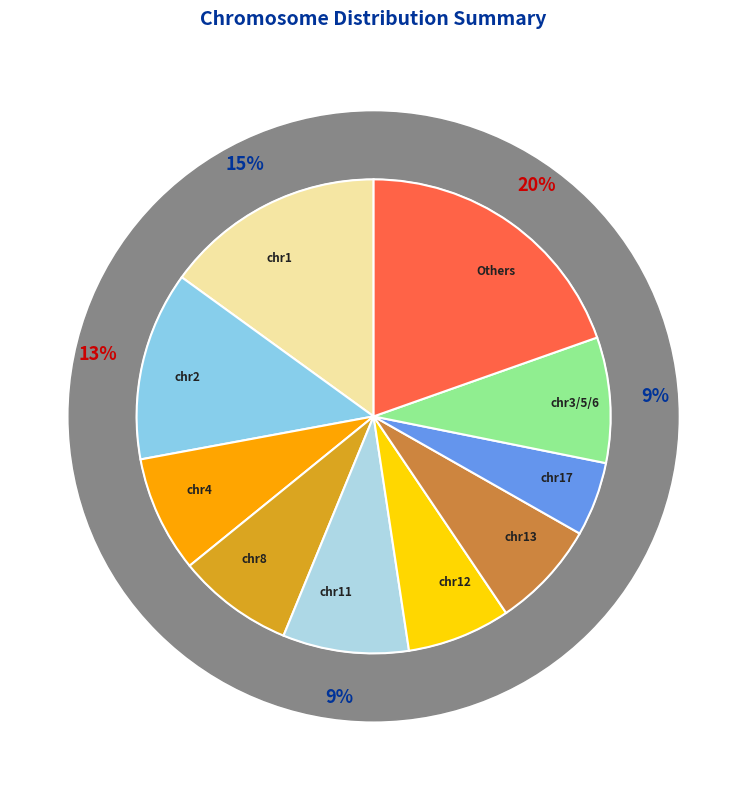

Does chr15 represent more than half of the total?

No